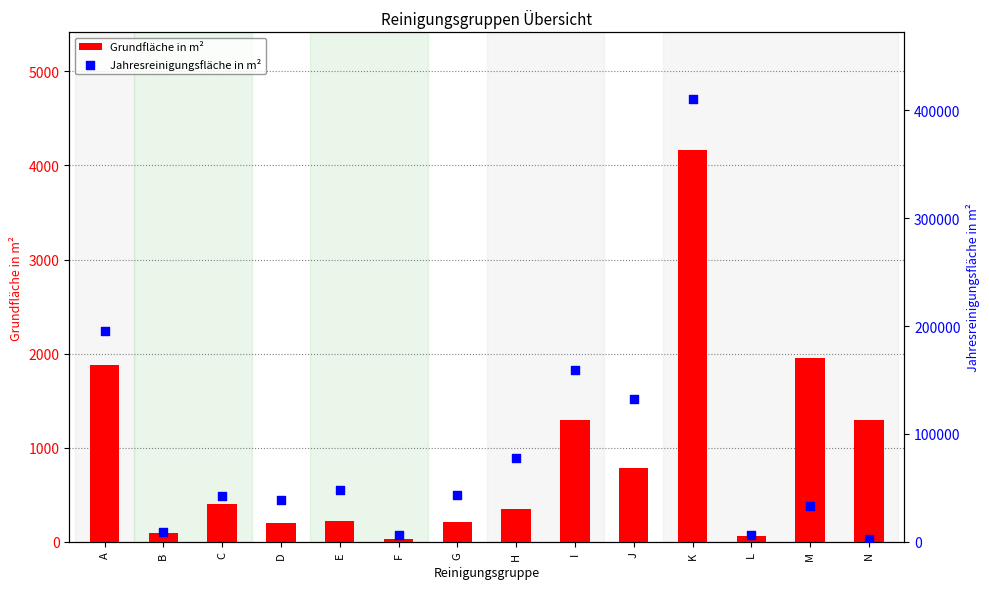

Is the value of Grundfläche in m² at G greater than the value of Jahresreinigungsfläche in m² at F?

No